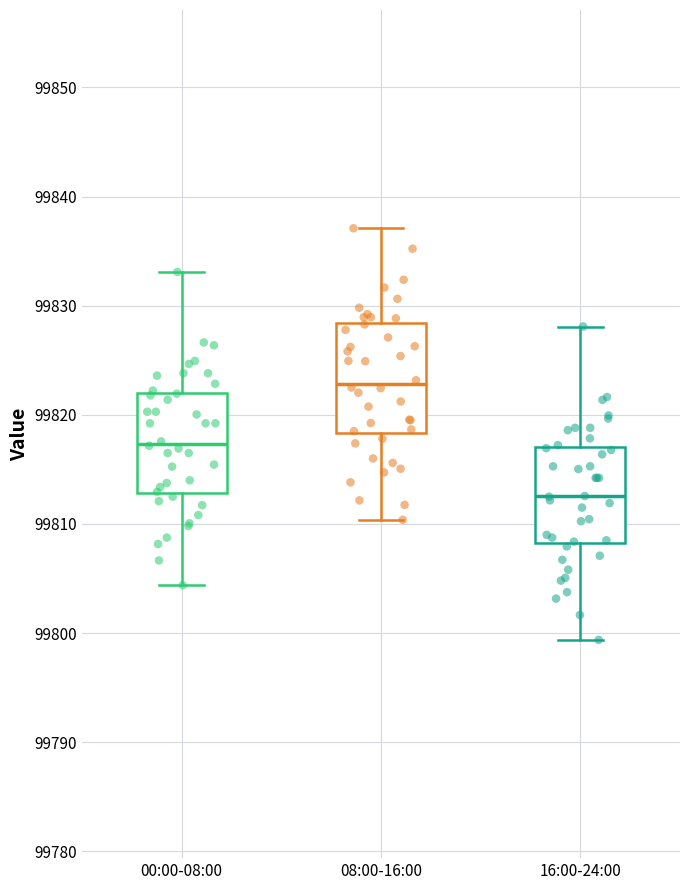

Where does the upper whisker of the box for 00:00-08:00 end on the y-axis? The values are not printed on the chart, so give them approximately, as read against the axis.

99833